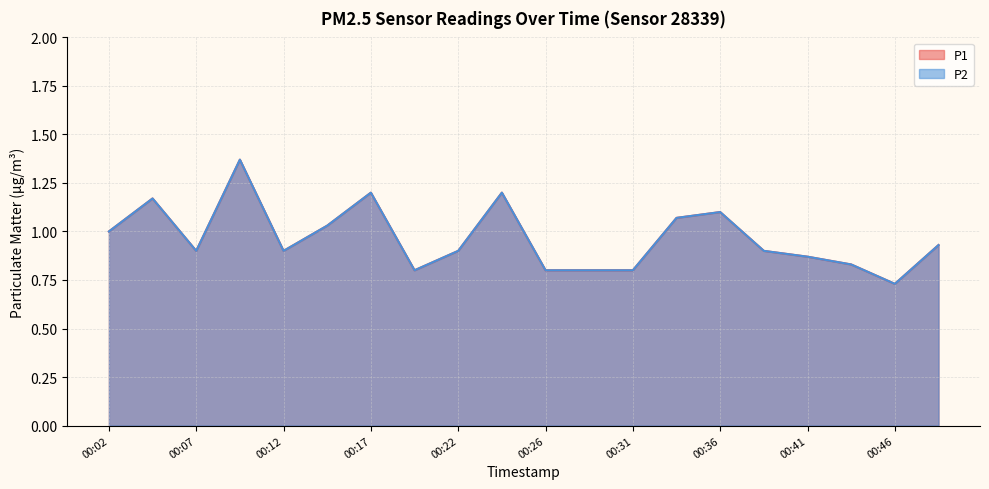

In P2, how many points are higher than both neighbors (excluding endpoints)?

5